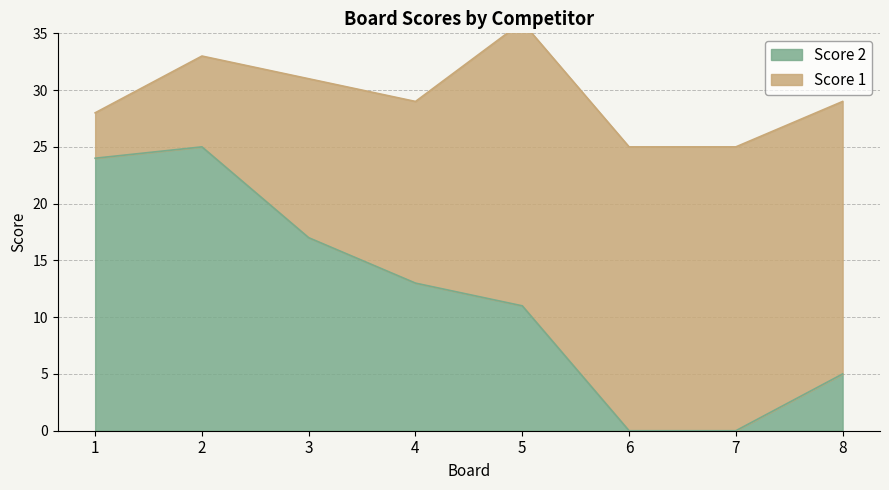

Rank the categories by value from lowest to highest.

6, 7, 8, 5, 4, 3, 1, 2